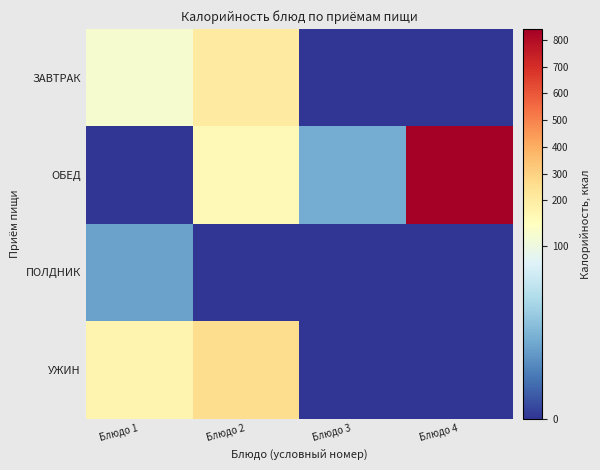

Reading right to left, transcribe all the data shown in this chart.

ЗАВТРАК: Блюдо 4=0.0	Блюдо 3=0.0	Блюдо 2=209.2	Блюдо 1=105.8
ОБЕД: Блюдо 4=840.7	Блюдо 3=45.0	Блюдо 2=136.5	Блюдо 1=0.0
ПОЛДНИК: Блюдо 4=0.0	Блюдо 3=0.0	Блюдо 2=0.0	Блюдо 1=41.0
УЖИН: Блюдо 4=0.0	Блюдо 3=0.0	Блюдо 2=264.0	Блюдо 1=163.0